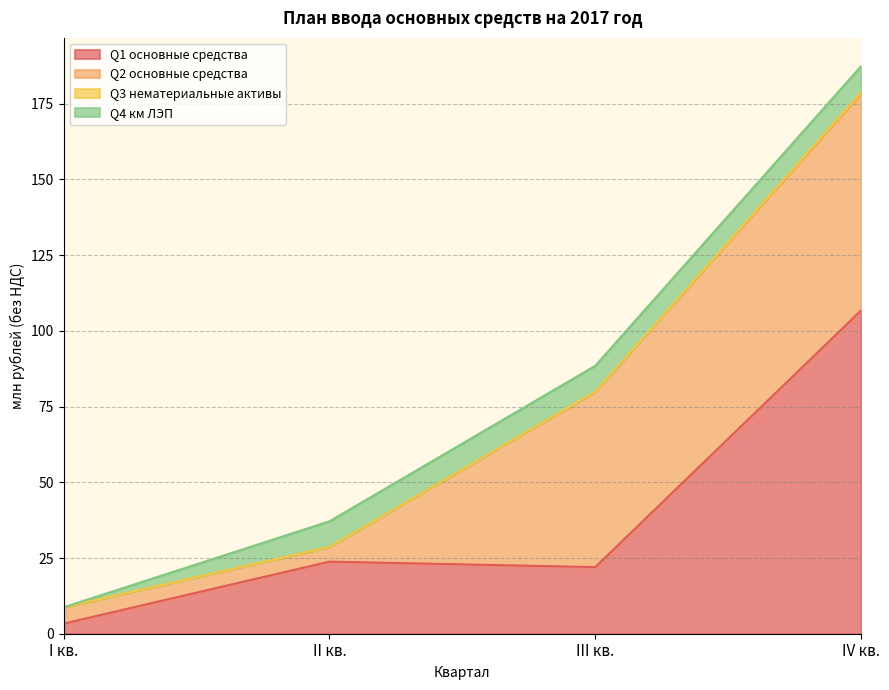

Which series has the widest spread of values?

Q1 основные средства